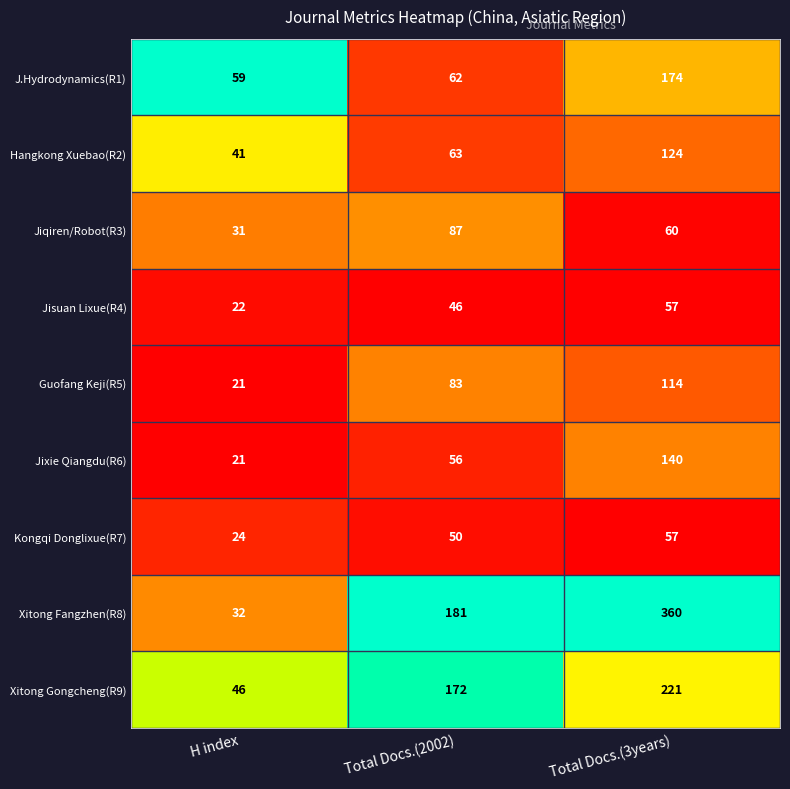

The Kongqi Donglixue(R7) series shows 57 at Total Docs.(3years). True or false?

True